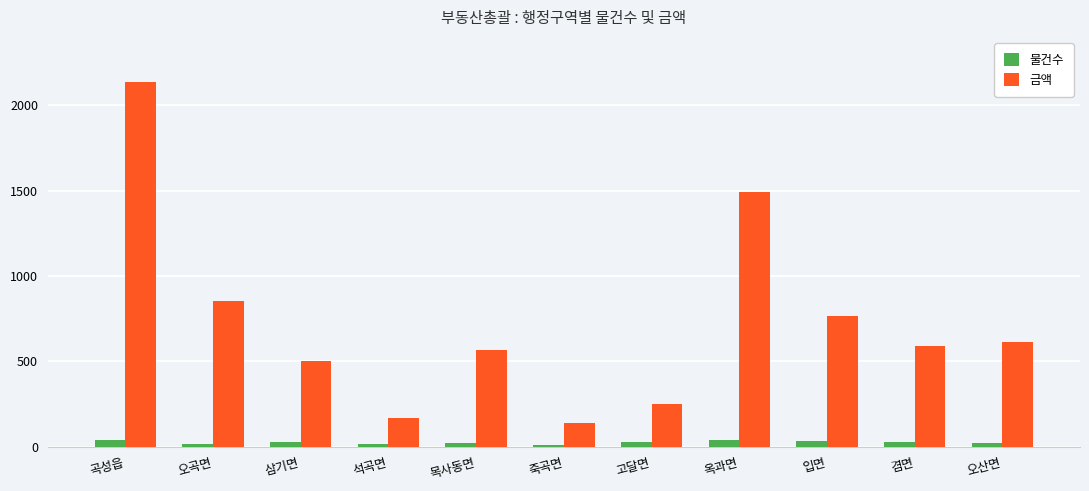

What is the total value across all series at 삼기면?

528